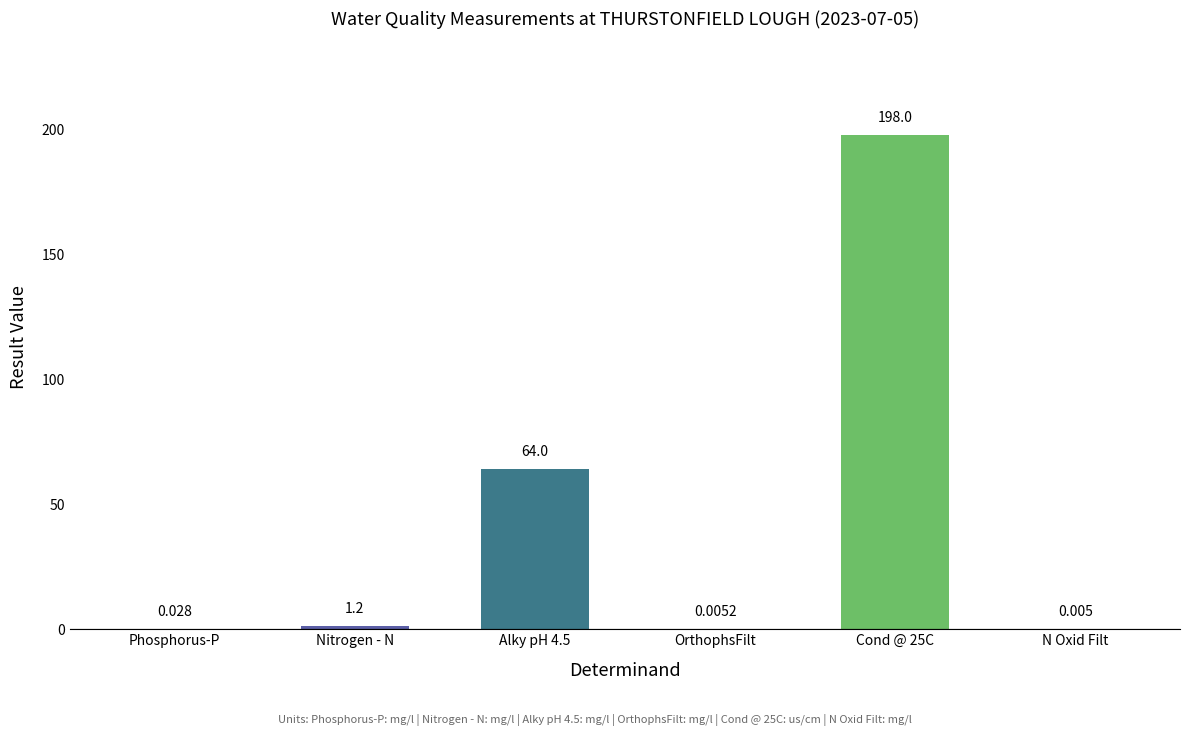

At which label does the data first exceed 1?

Nitrogen - N